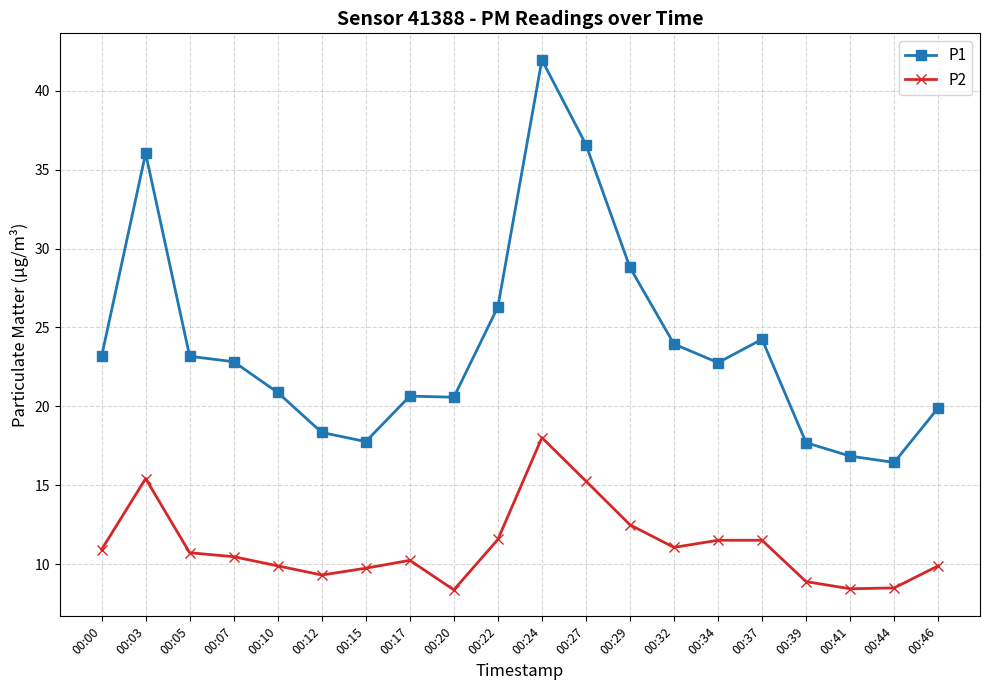

What is the difference between the maximum and second lowest values in the P2 series?

9.6